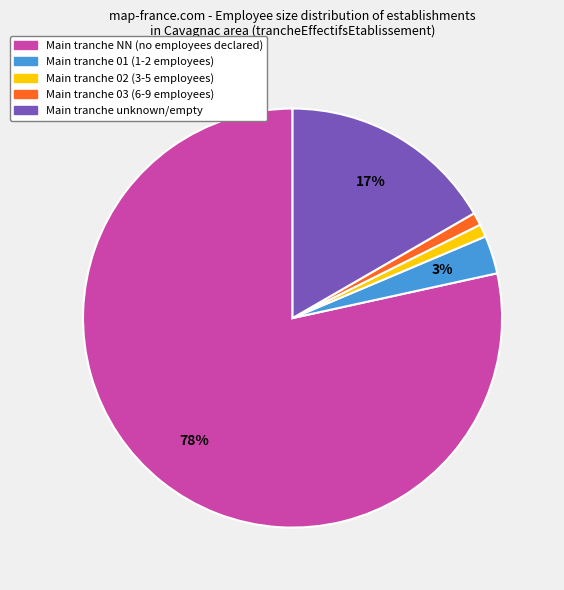

To the nearest percent, what is the average slice percentage?

20%